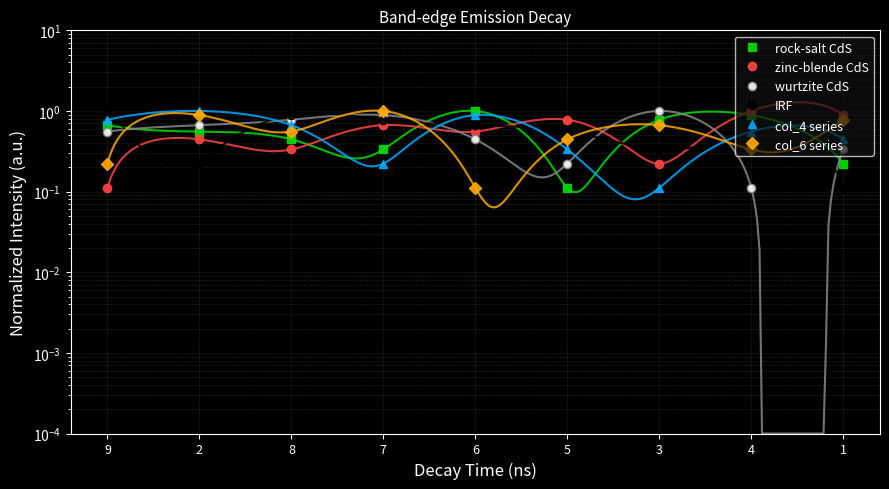

What is the average value of the IRF series?

0.6